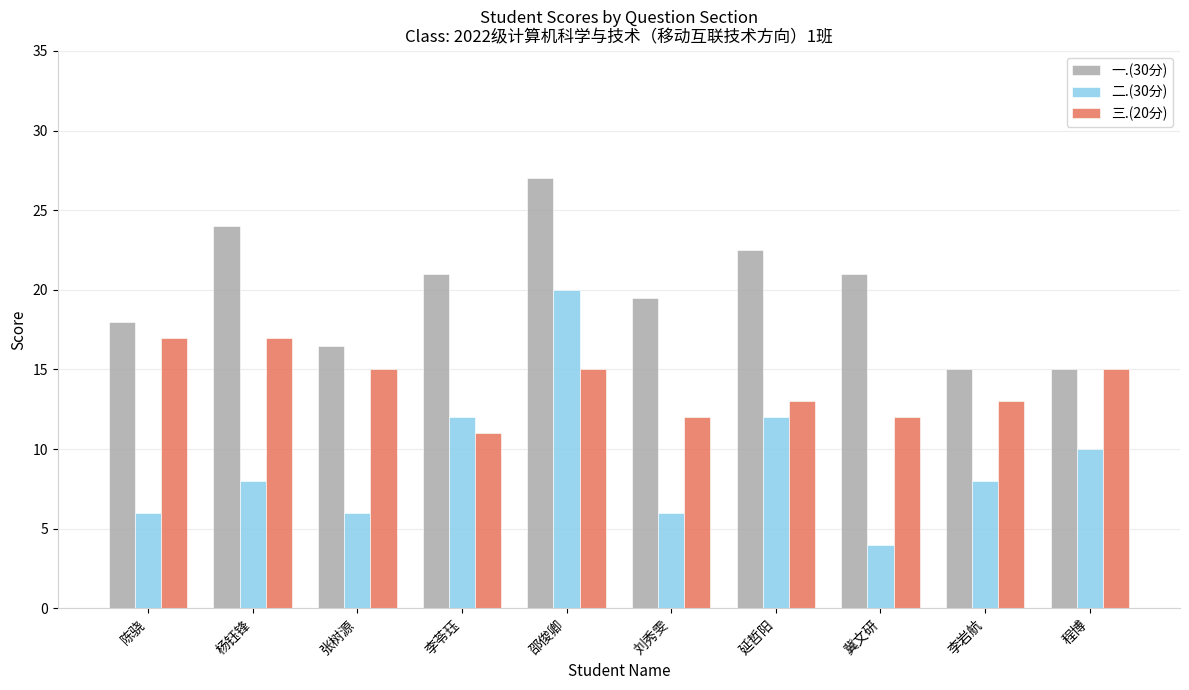

Does the chart contain any negative values?

No